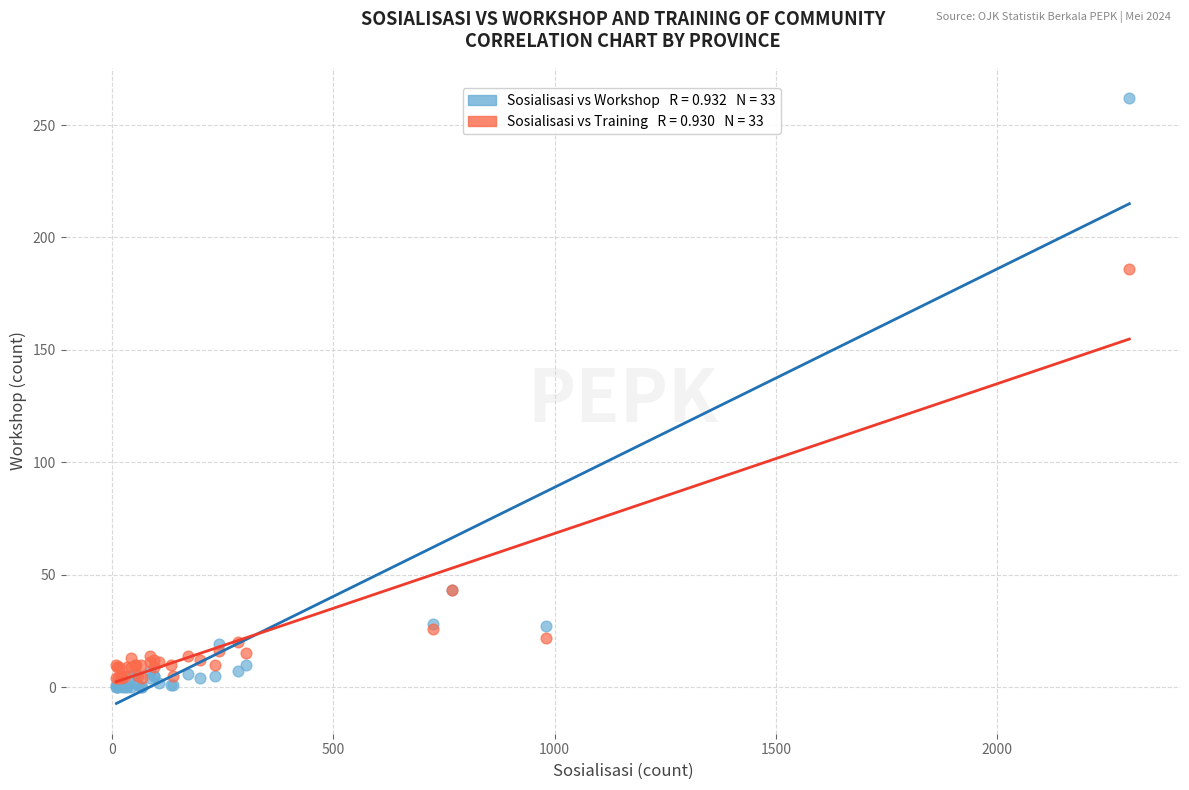

Across all series, what Y value is closest to 131?

186